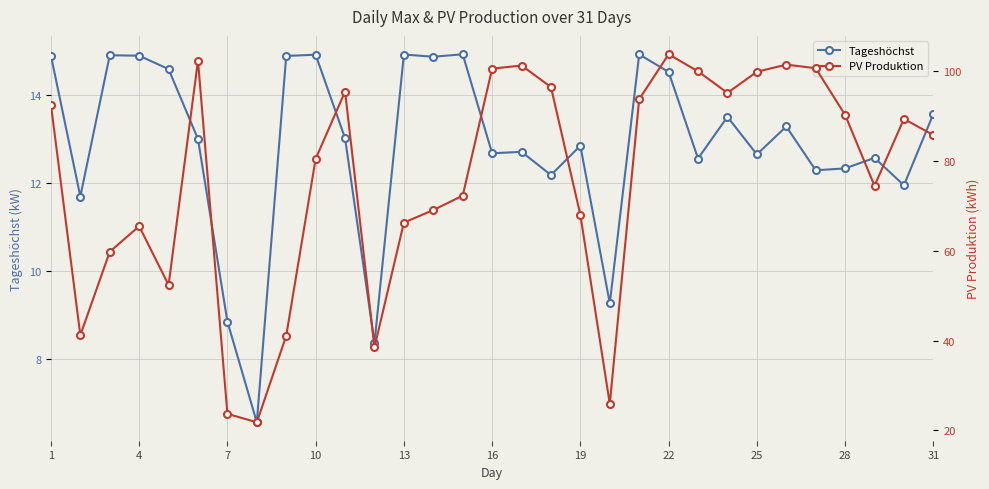

True or false: PV Produktion and Tageshöchst cross at least once.

False